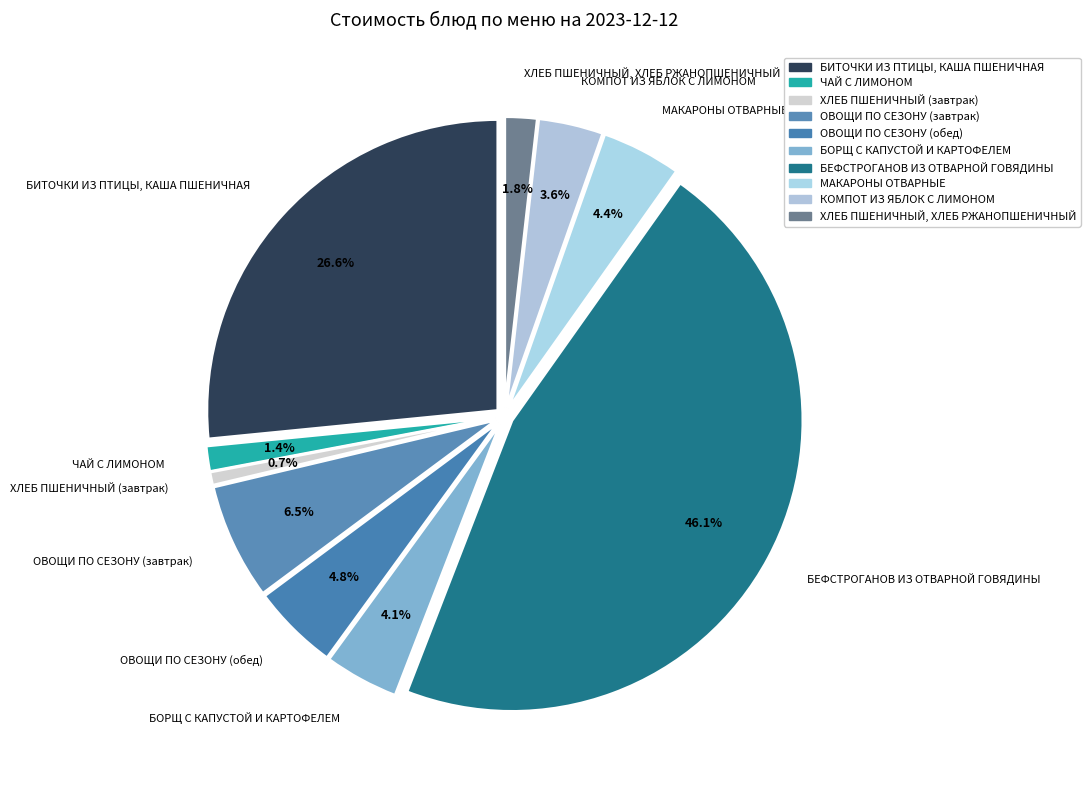

How many segments does this pie chart have?

10